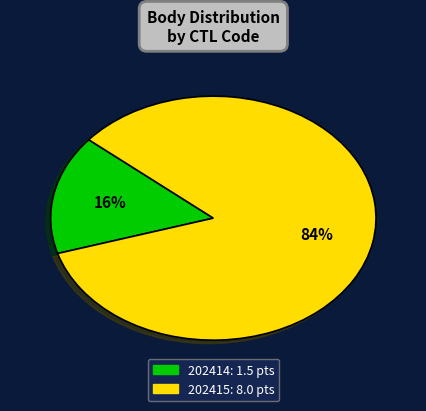

Between 202414 and 202415, which is larger?

202415